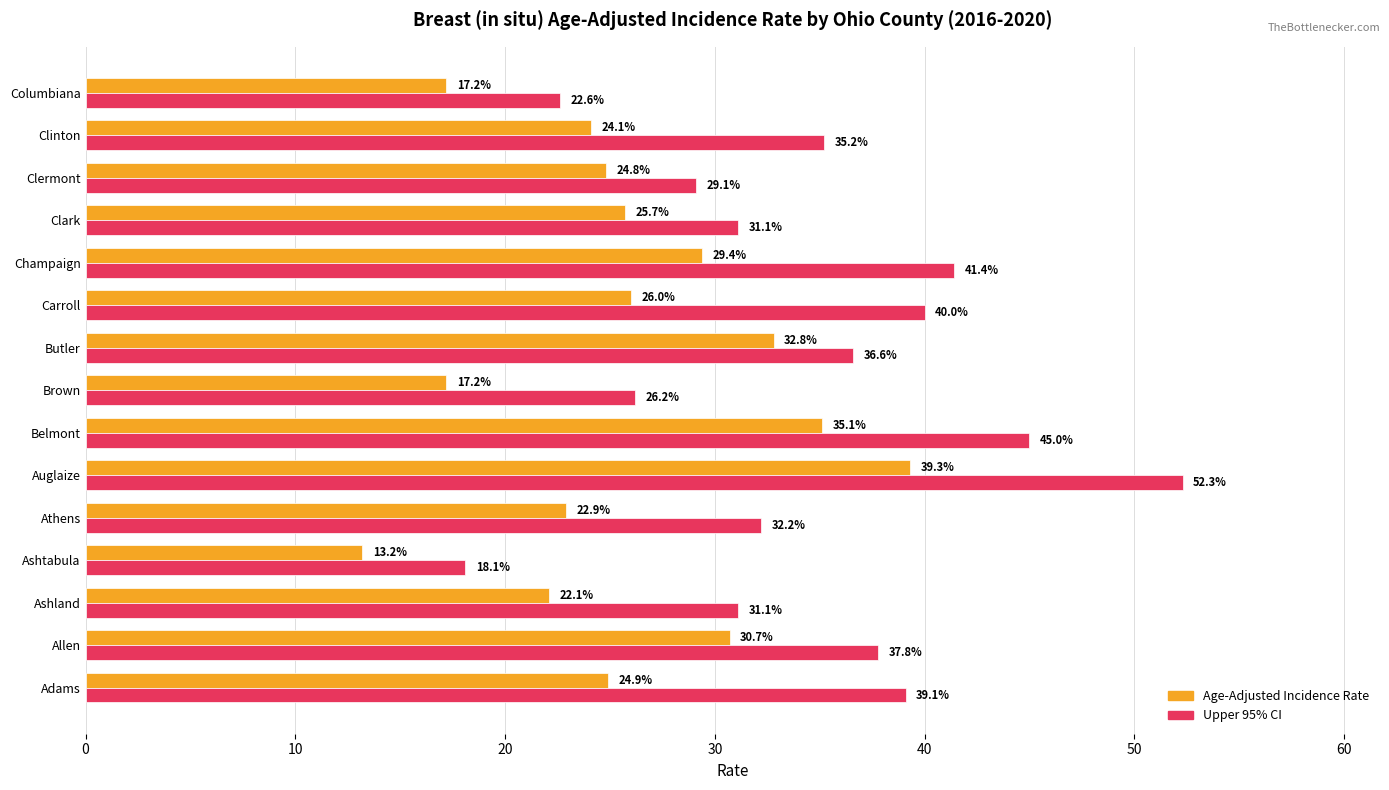

Between Allen and Columbiana, which series saw the biggest shift?

Upper 95% CI